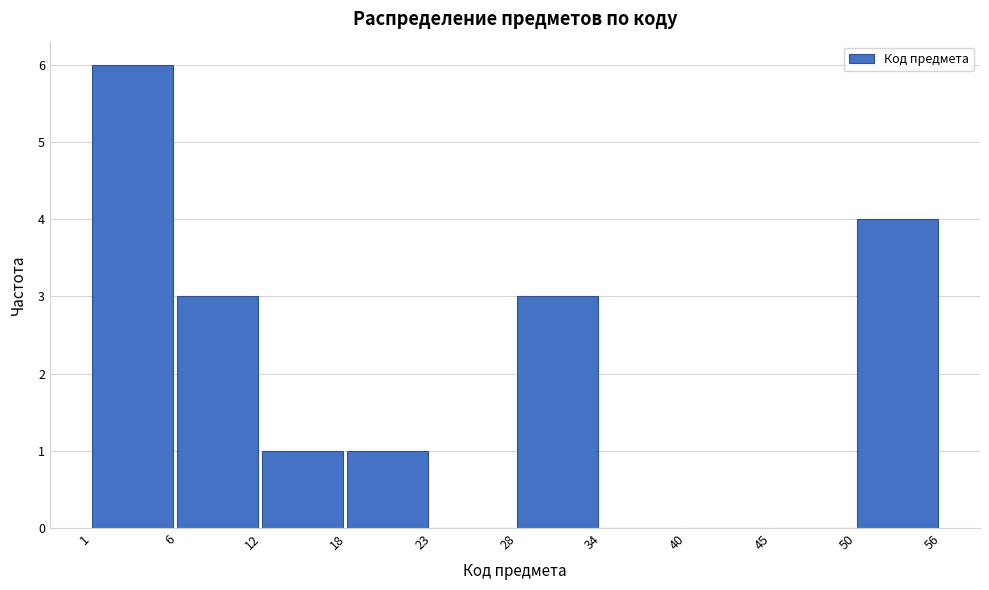

Which range on the x-axis has the tallest bar?

1 to 6